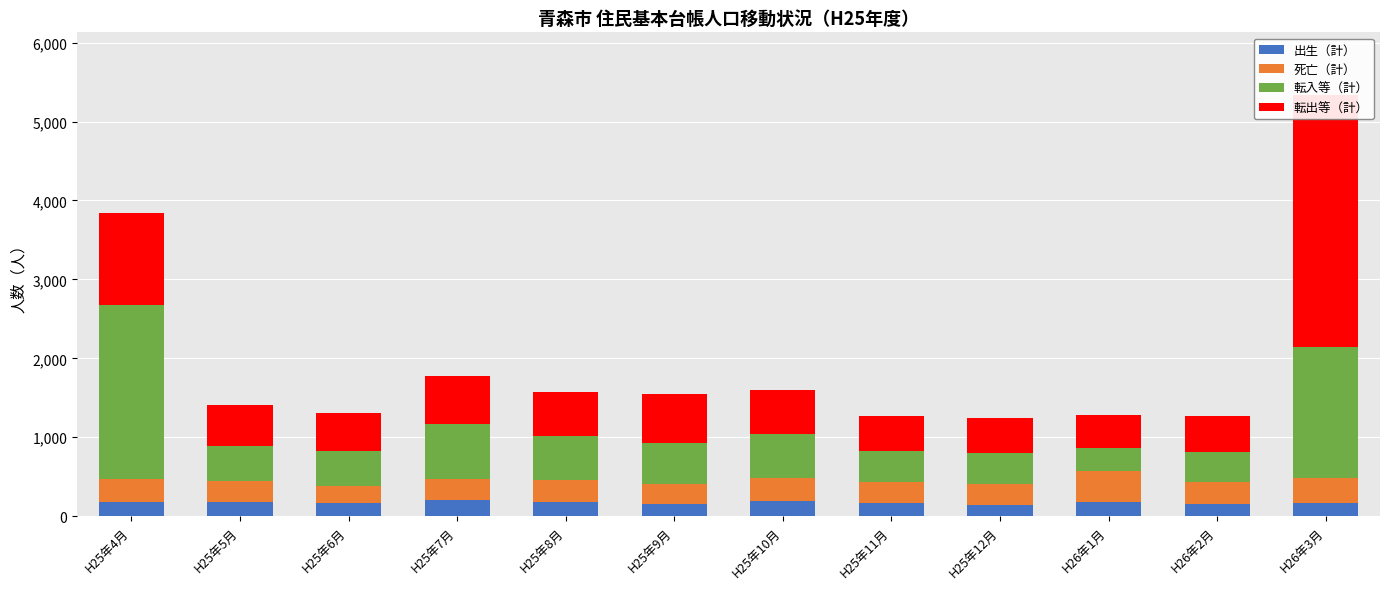

What is the highest value of the 転出等（計） series?

3191